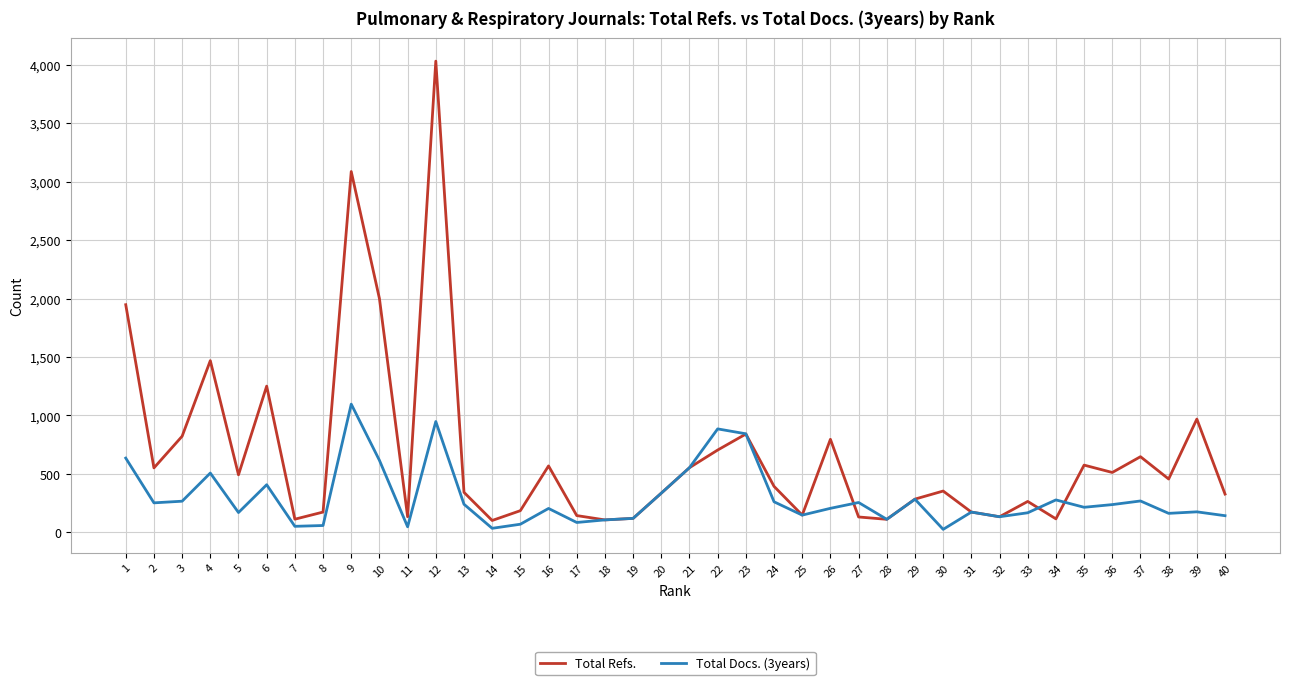

How many lines are shown in the chart?

2